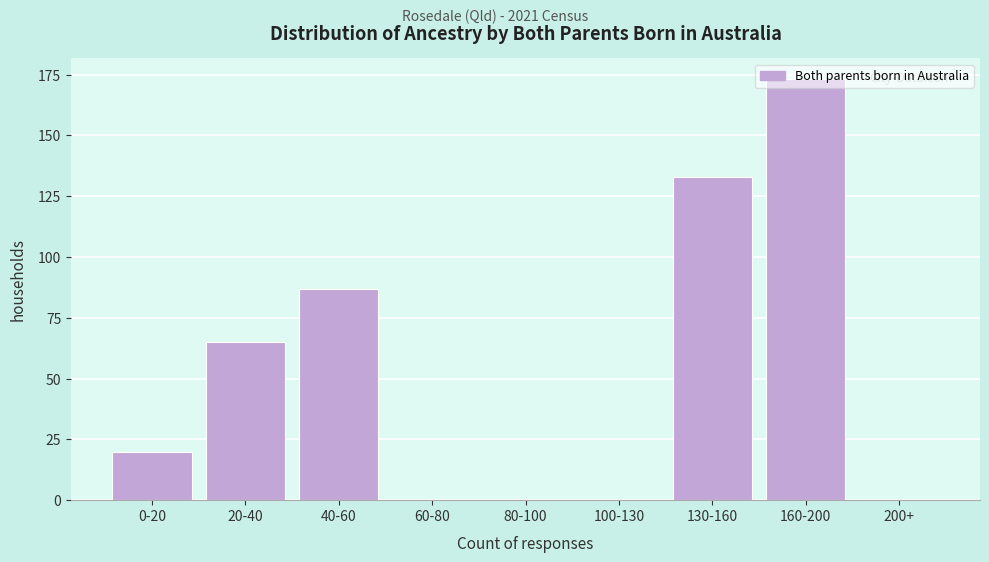

Which has a higher value, 80-100 or 0-20?

0-20